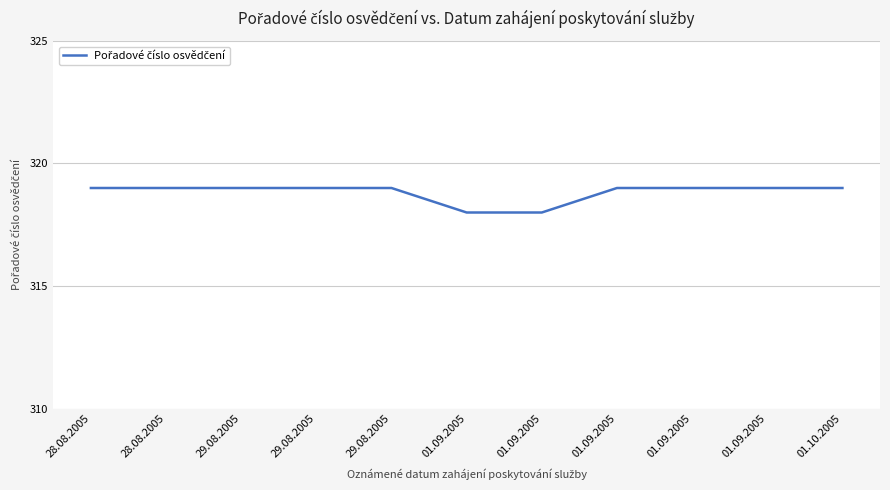

How many lines are shown in the chart?

1